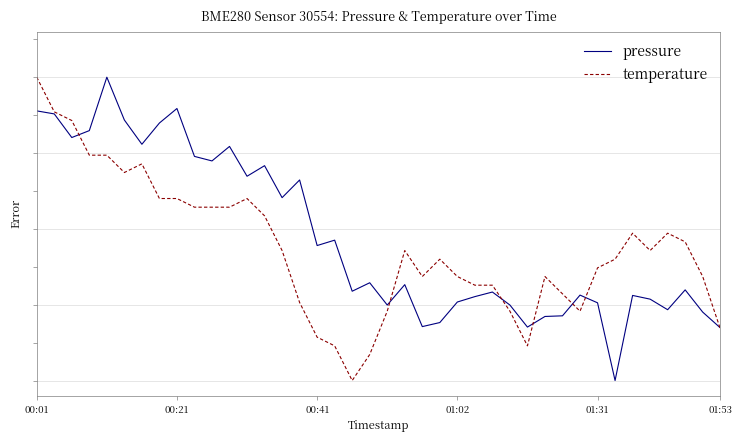

What is the value of the temperature point at the 15th from the left?

0.4